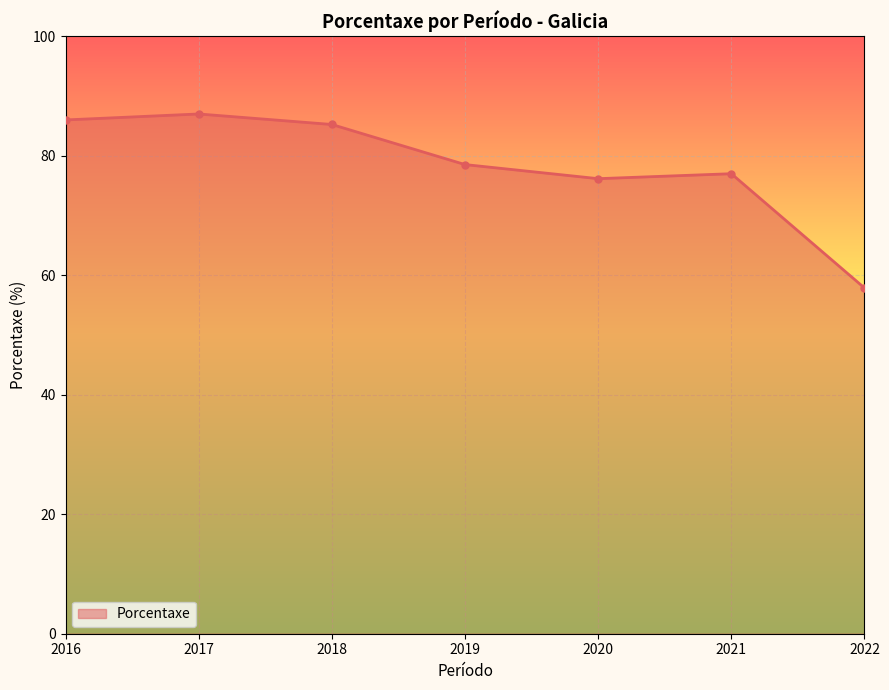

Where does the data first go above 78?

2016